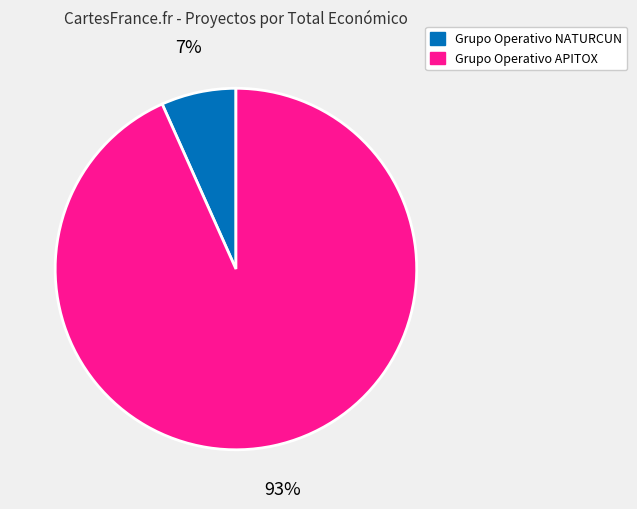

Is Grupo Operativo NATURCUN the majority of the pie?

No